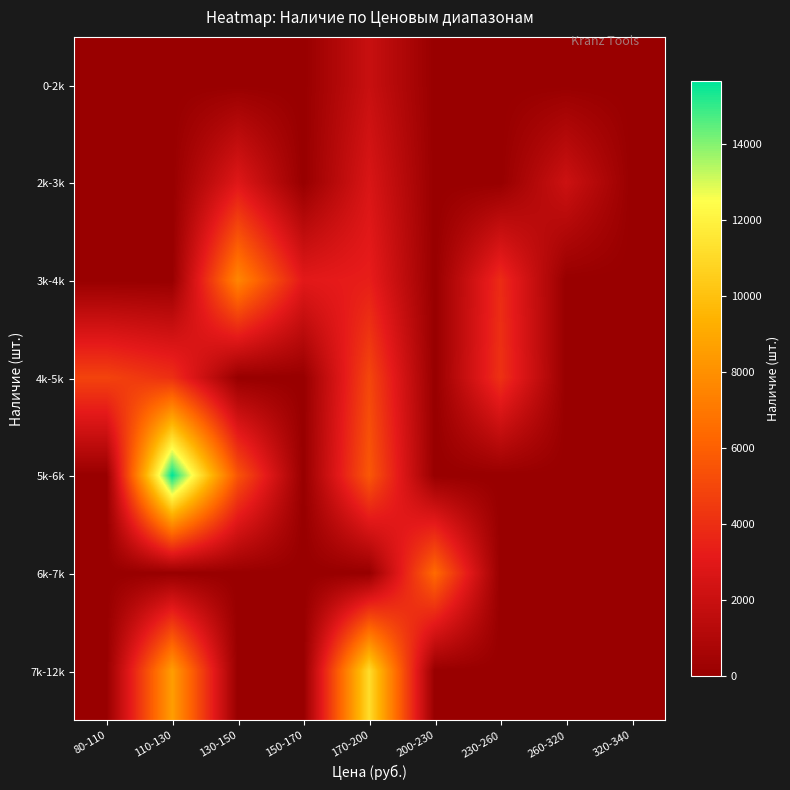

Reading left to right, transcribe all the data shown in this chart.

0-2k: 80-110=0	110-130=0	130-150=0	150-170=0	170-200=1942	200-230=0	230-260=0	260-320=0	320-340=0
2k-3k: 80-110=0	110-130=0	130-150=2859	150-170=0	170-200=2629	200-230=0	230-260=0	260-320=2123	320-340=0
3k-4k: 80-110=0	110-130=0	130-150=7595	150-170=3034	170-200=3323	200-230=0	230-260=3871	260-320=0	320-340=0
4k-5k: 80-110=4850	110-130=4031	130-150=0	150-170=0	170-200=4972	200-230=0	230-260=4121	260-320=0	320-340=0
5k-6k: 80-110=0	110-130=15663	130-150=5534	150-170=0	170-200=5674	200-230=0	230-260=0	260-320=0	320-340=0
6k-7k: 80-110=0	110-130=0	130-150=0	150-170=0	170-200=0	200-230=6425	230-260=0	260-320=0	320-340=0
7k-12k: 80-110=0	110-130=8570	130-150=0	150-170=0	170-200=11123	200-230=0	230-260=0	260-320=0	320-340=0